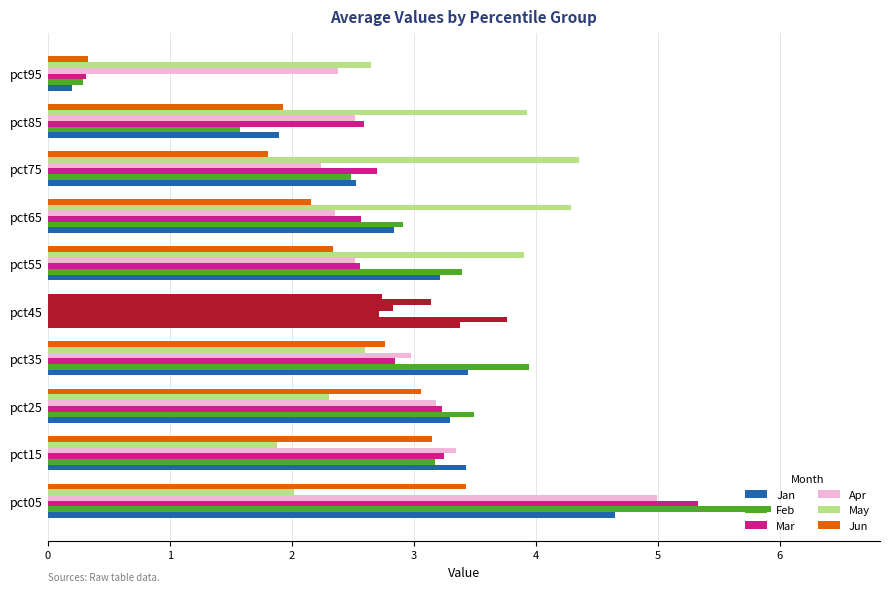

What is the difference between the highest and lowest values at pct65?

2.1